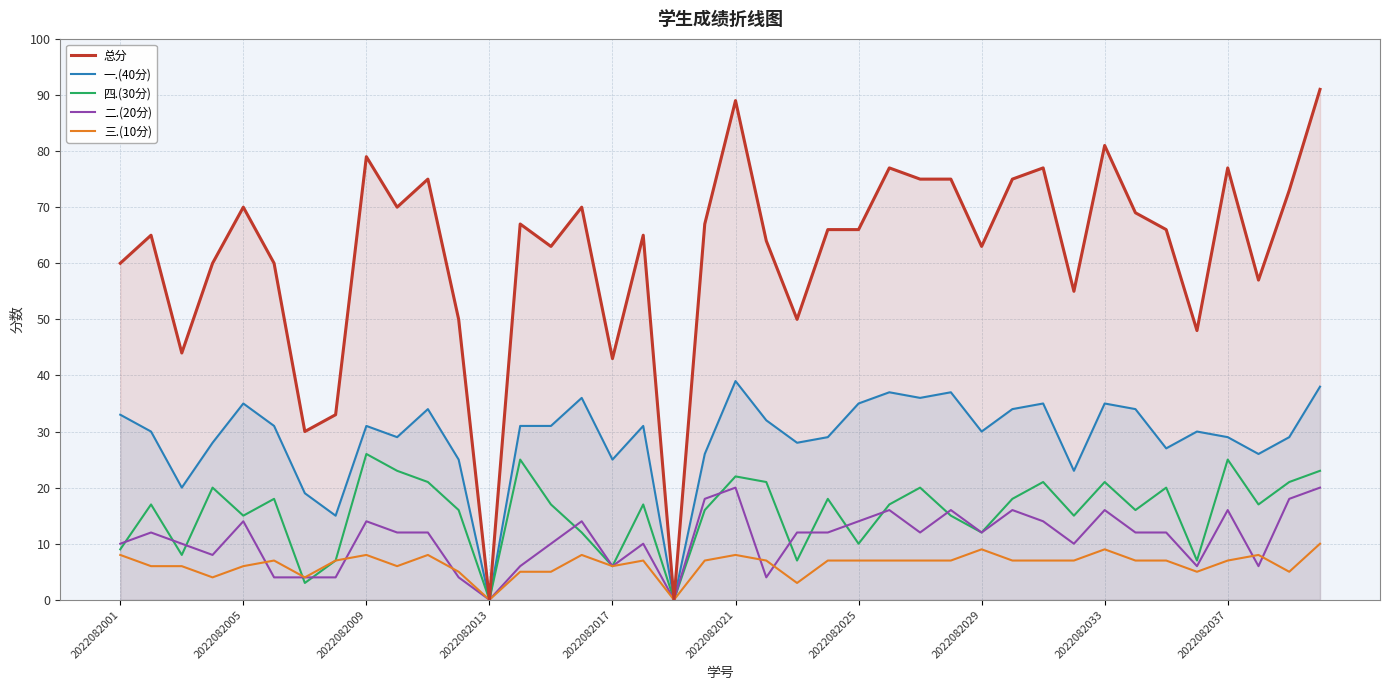

True or false: 四.(30分) has more than 0 points higher than both neighbors.

True